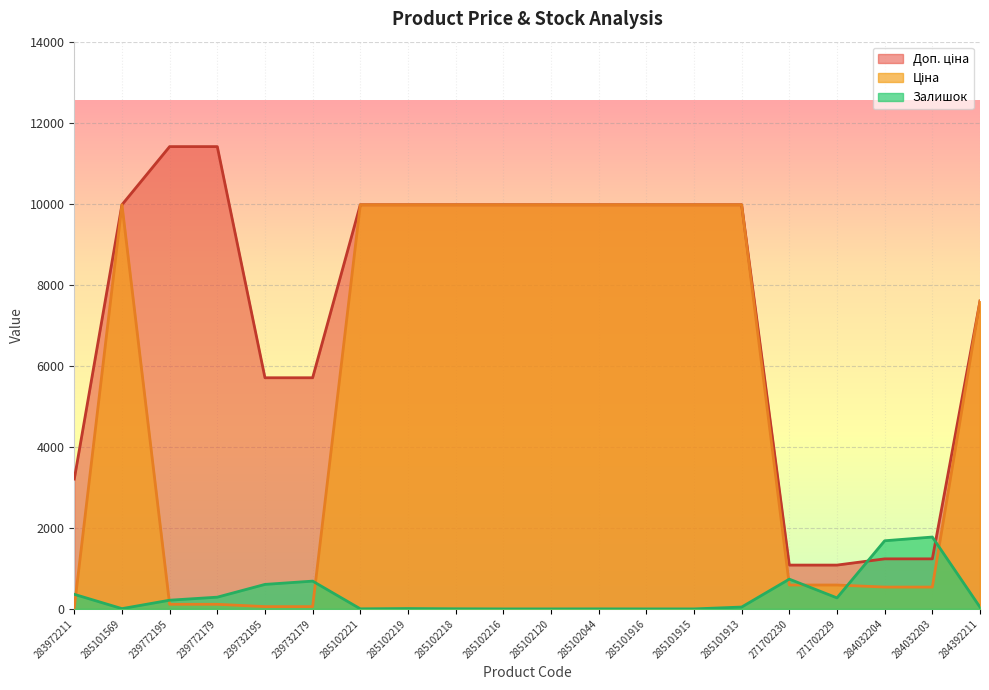

At which category is the sum across all series the highest?

285101913